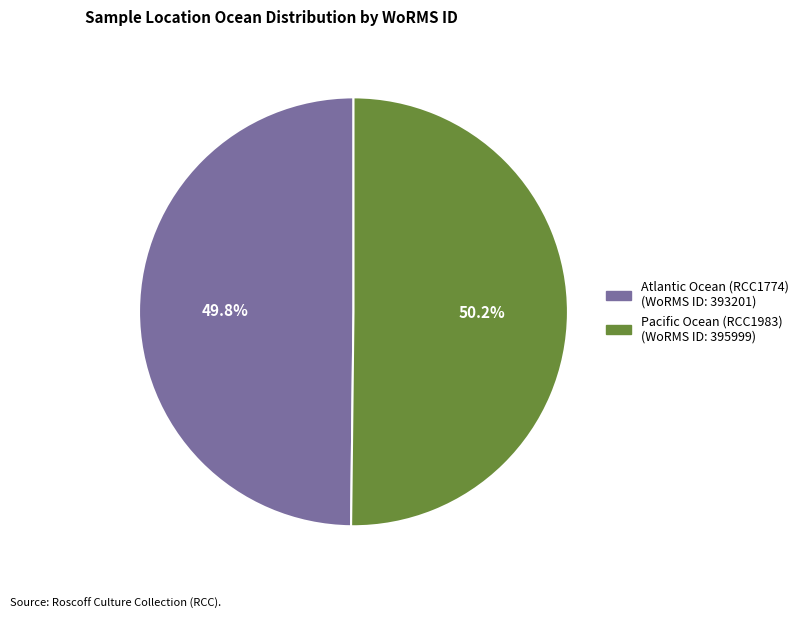

Count the number of slices in the pie.

2